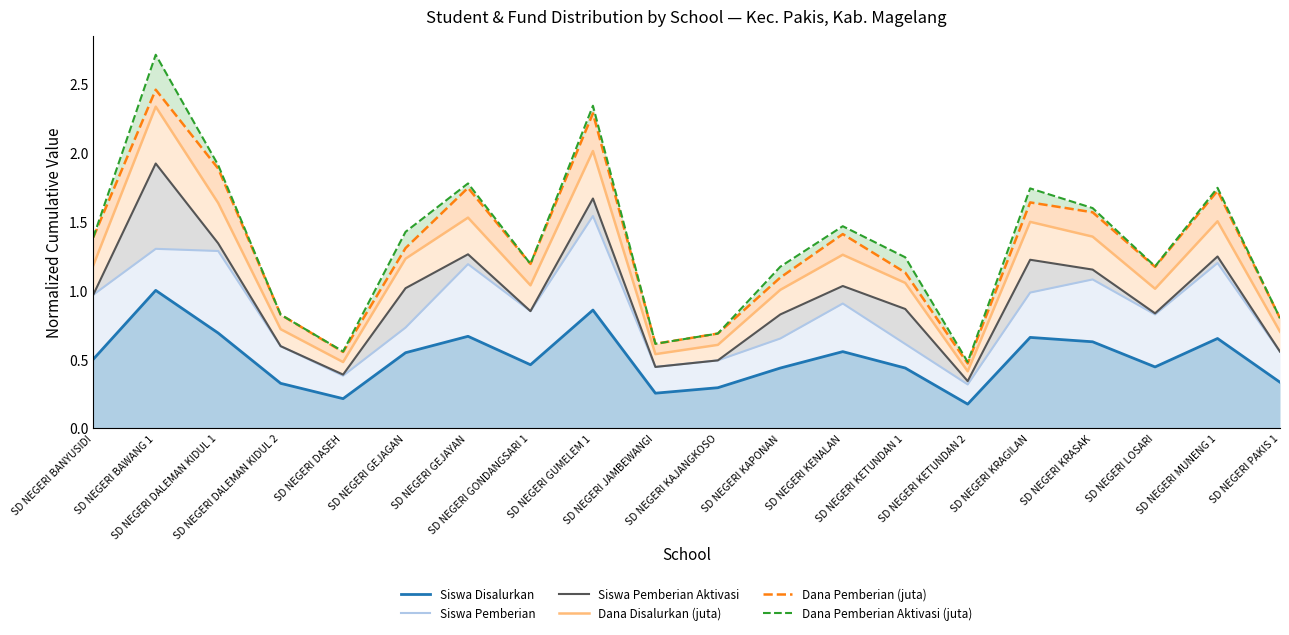

Between SD NEGERI DALEMAN KIDUL 2 and SD NEGERI JAMBEWANGI, which series saw the biggest shift?

Dana Pemberian (juta)